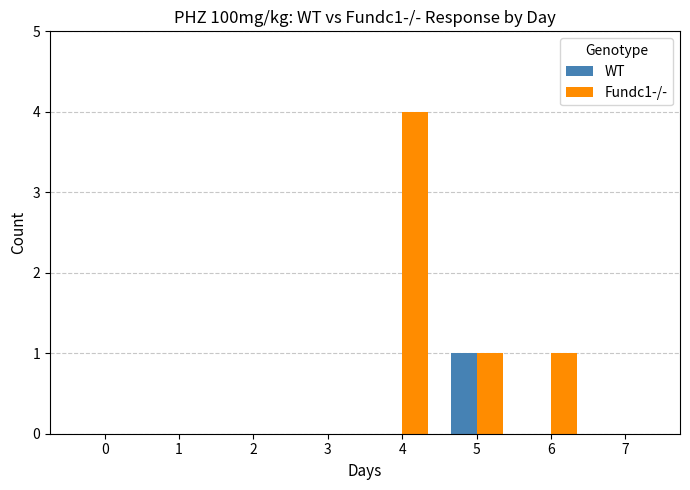

True or false: Fundc1-/- has a value of 0 at 1.

True